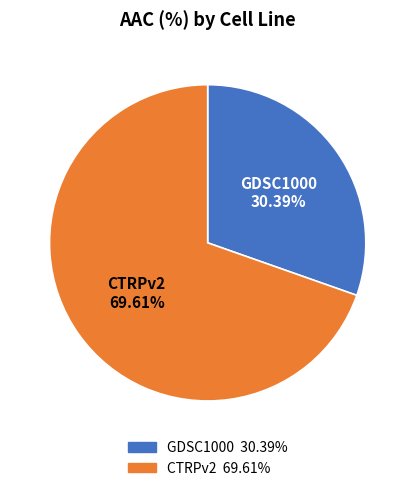

What percentage is NOT represented by CTRPv2?

30.4%